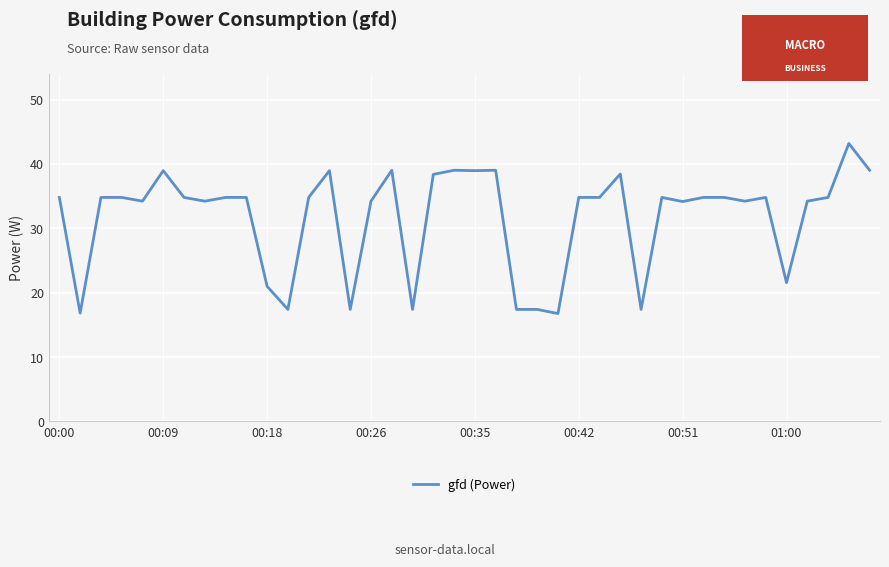

What is the smallest value displayed?

16.8